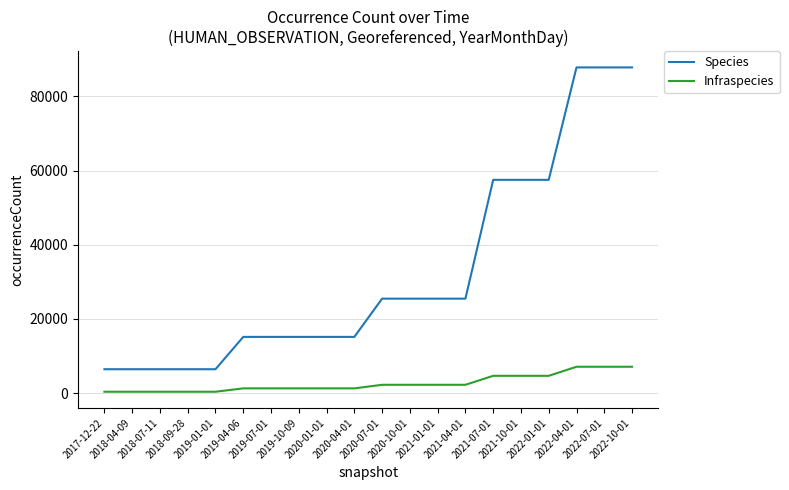

What is the maximum value for Infraspecies?

7099